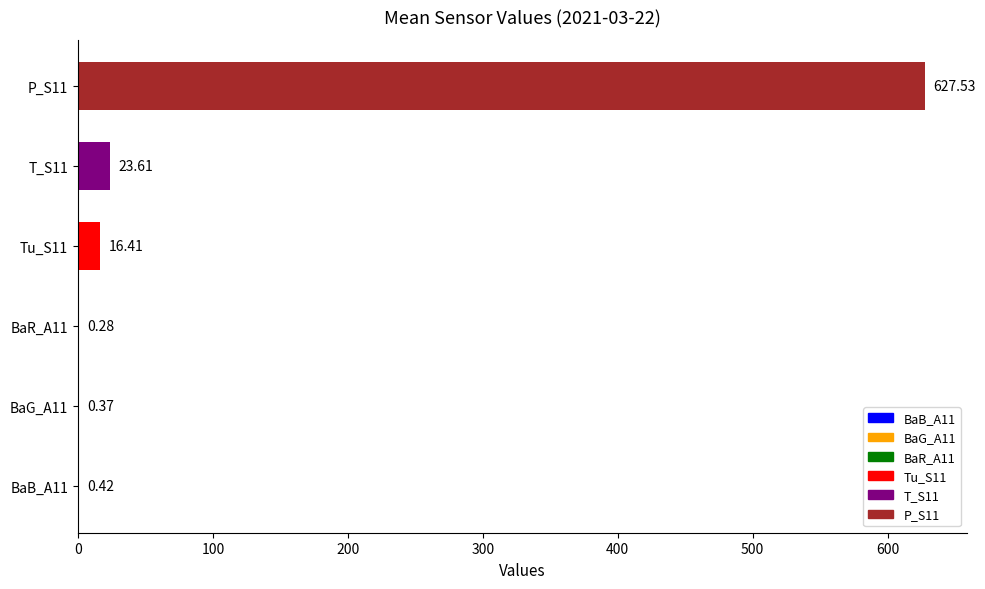

What is the sum of all values?

668.6